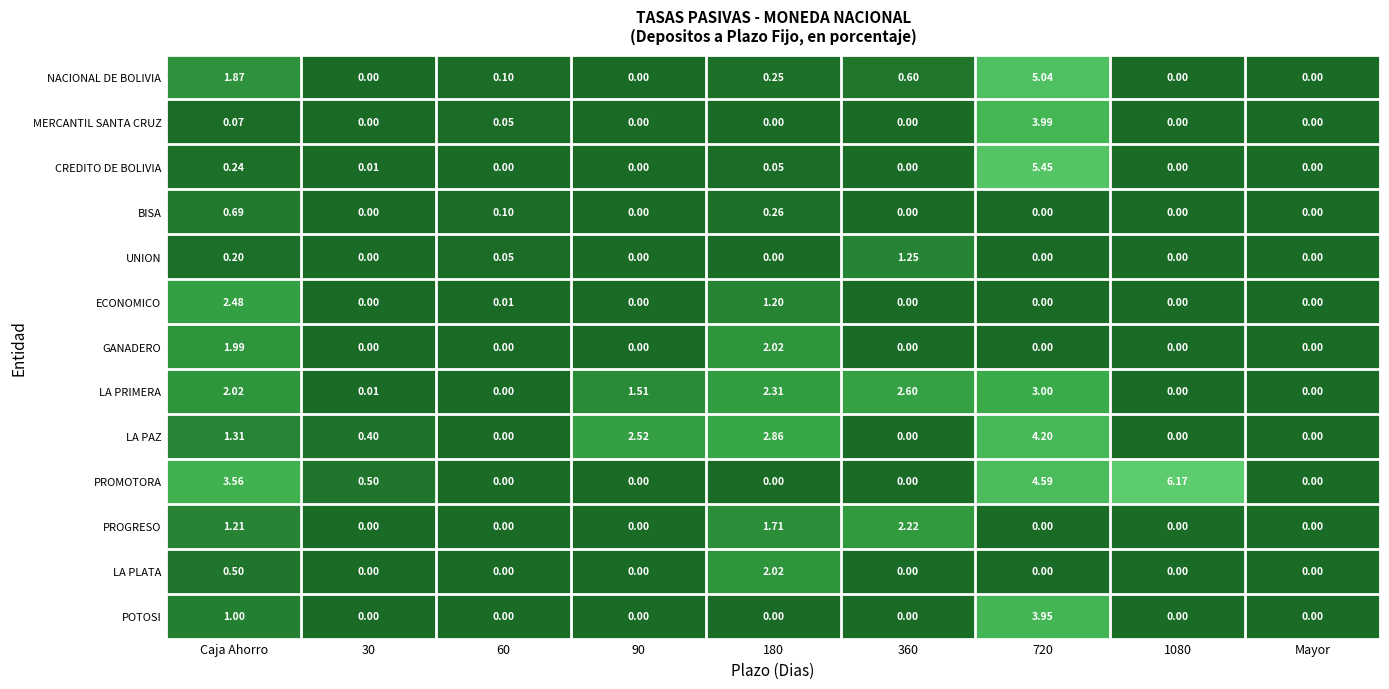

At which label is MERCANTIL SANTA CRUZ closest to 1?

Caja Ahorro